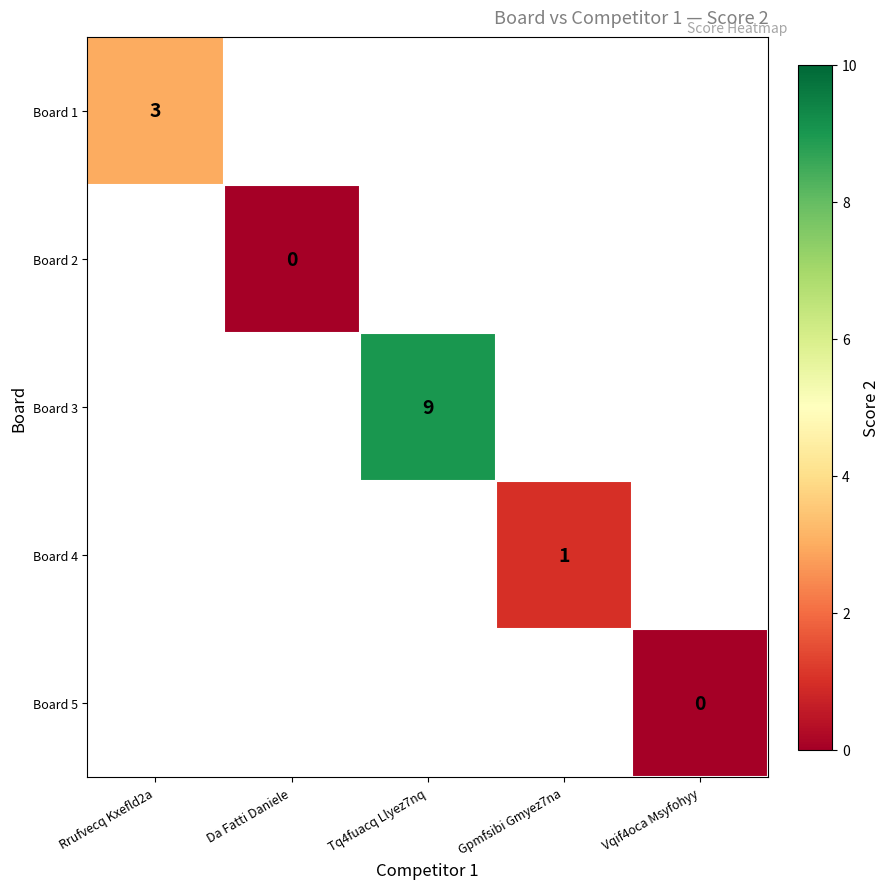

The value of Board 1 at Rrufvecq Kxefld2a is 3. True or false?

True